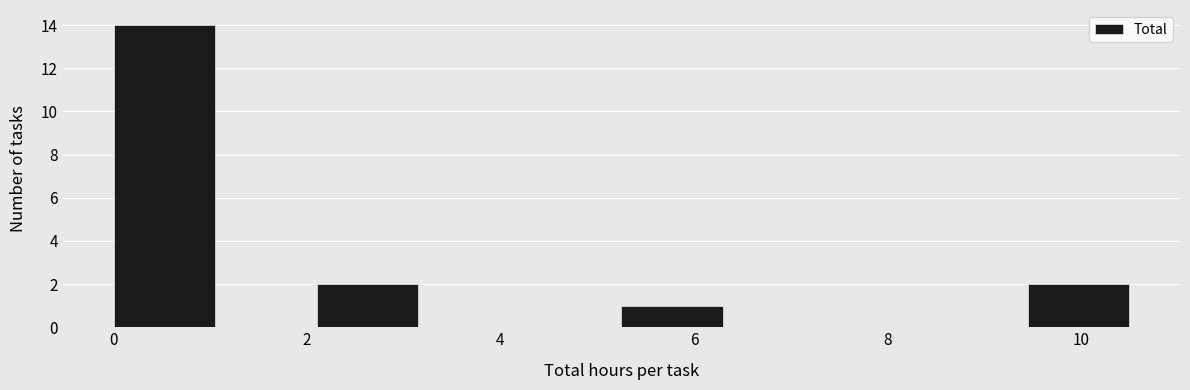

Reading left to right, list every bar in this chart as the range it spans on the x-axis followed by its height. Neither the bar edges nor the heights are printed on the chart, so give them approximately, as read against the axes.

0.00 to 1.05: 14
1.05 to 2.10: 0
2.10 to 3.15: 2
3.15 to 4.20: 0
4.20 to 5.25: 0
5.25 to 6.30: 1
6.30 to 7.35: 0
7.35 to 8.40: 0
8.40 to 9.45: 0
9.45 to 10.50: 2